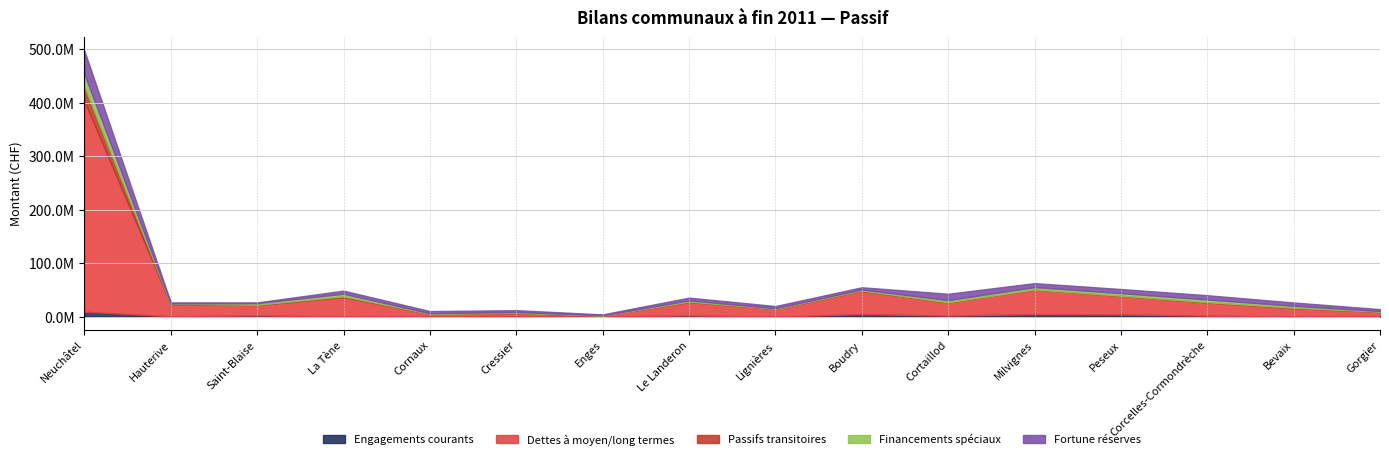

What is the label of the 1st point from the left?

Neuchâtel